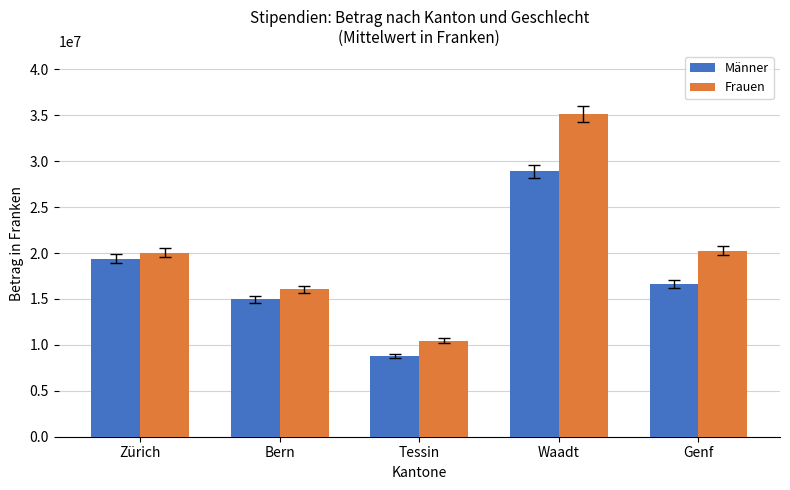

List the series in order of their peak value, highest first.

Frauen, Männer